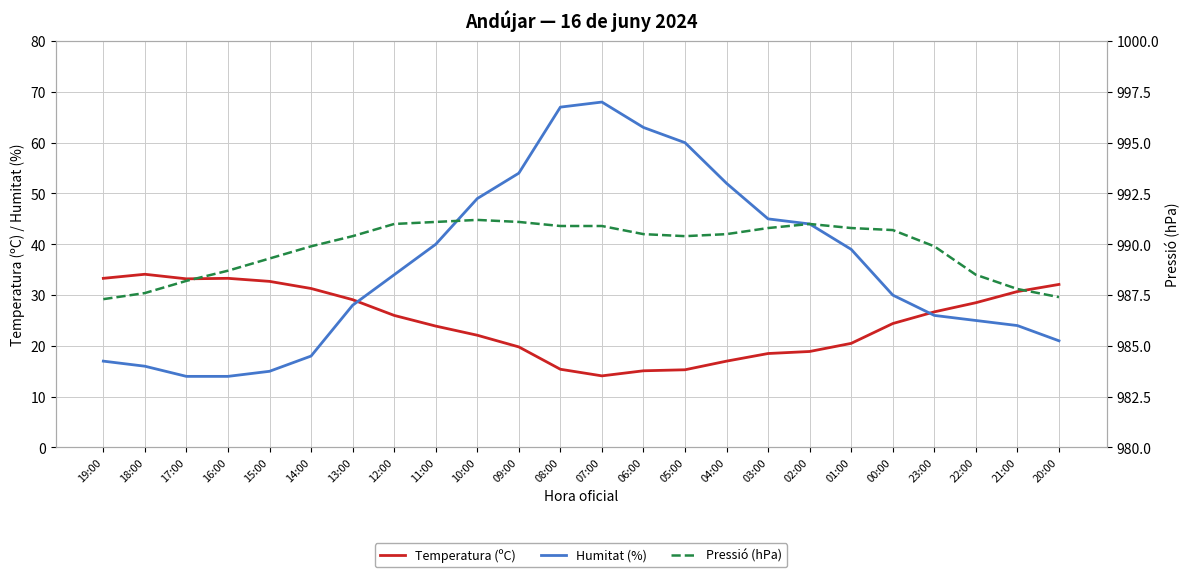

How many times do Humitat (%) and Temperatura (ºC) cross each other?

2